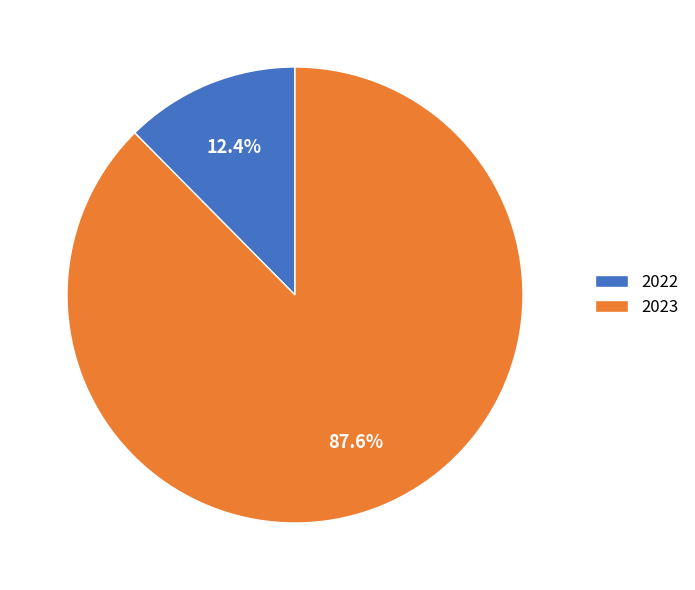

Which category has the smallest portion of the pie?

2022